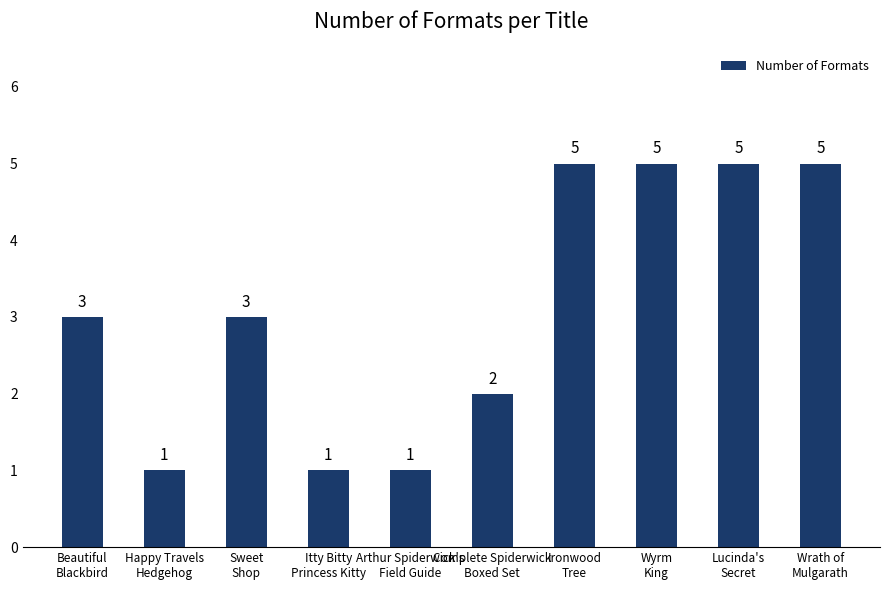

How many values are between 1 and 5?

10